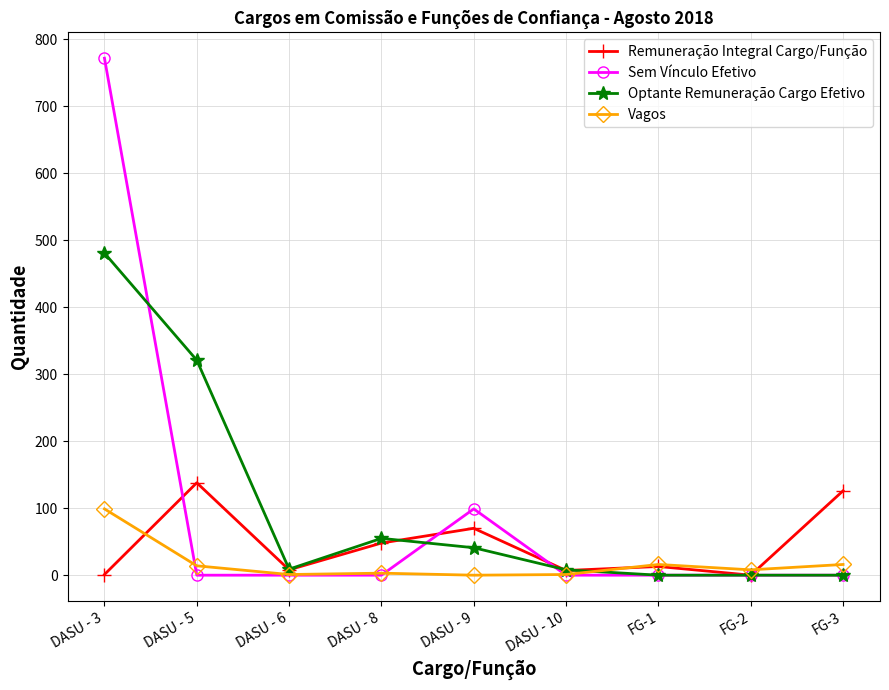

What is the label of the 8th point from the right?

DASU - 5